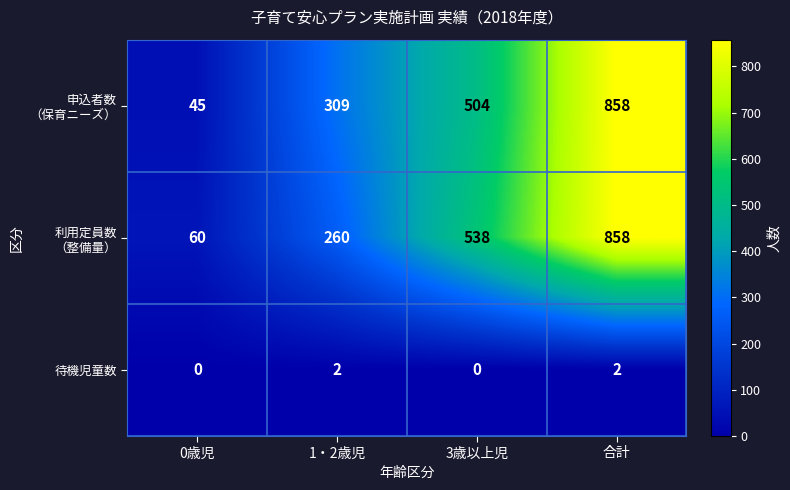

What is the difference between the highest and lowest values at 1・2歳児?

307